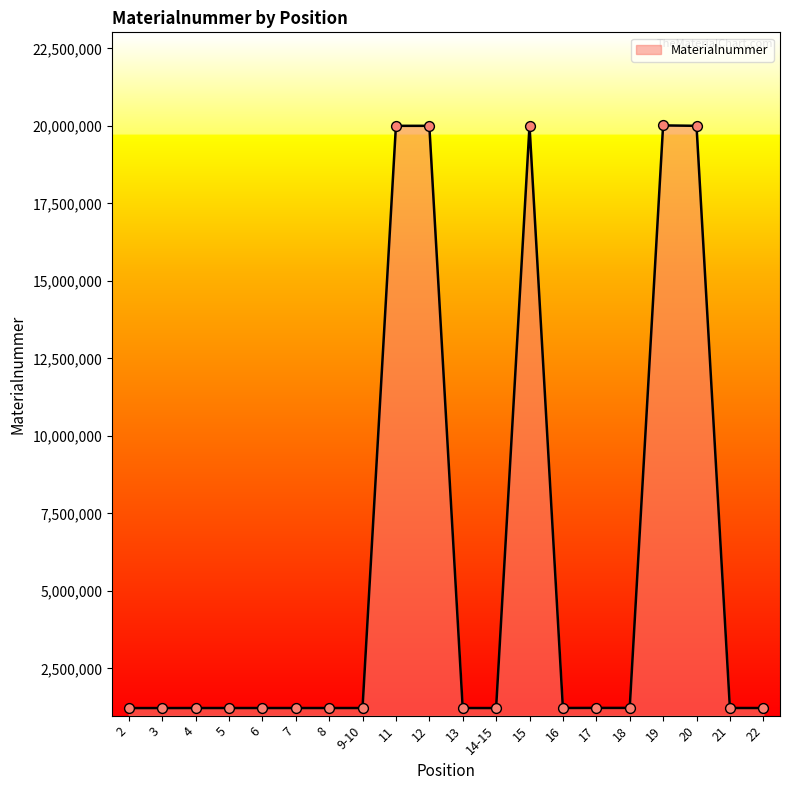

What is the ratio of the value at 19 to the value at 7?

16.4